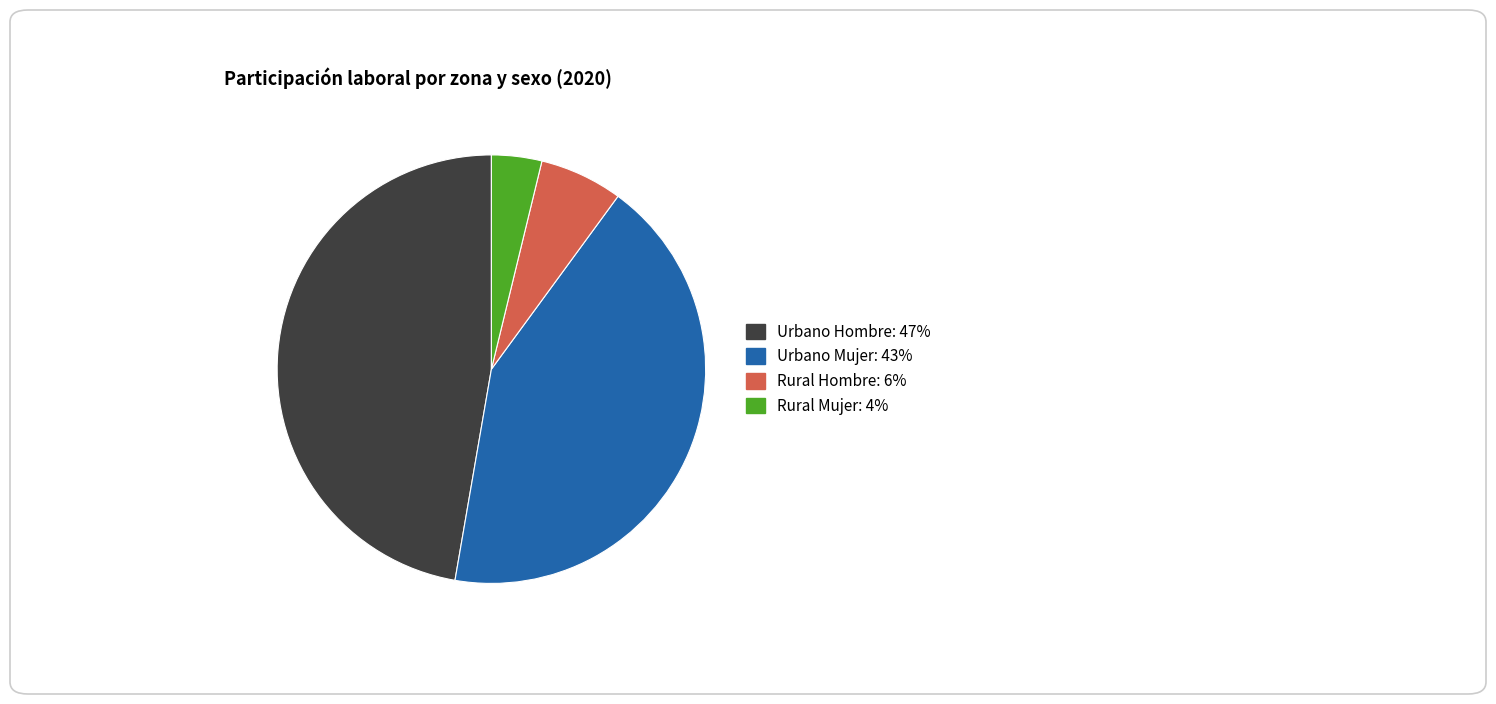

True or false: Rural Mujer accounts for 17% of the total.

False